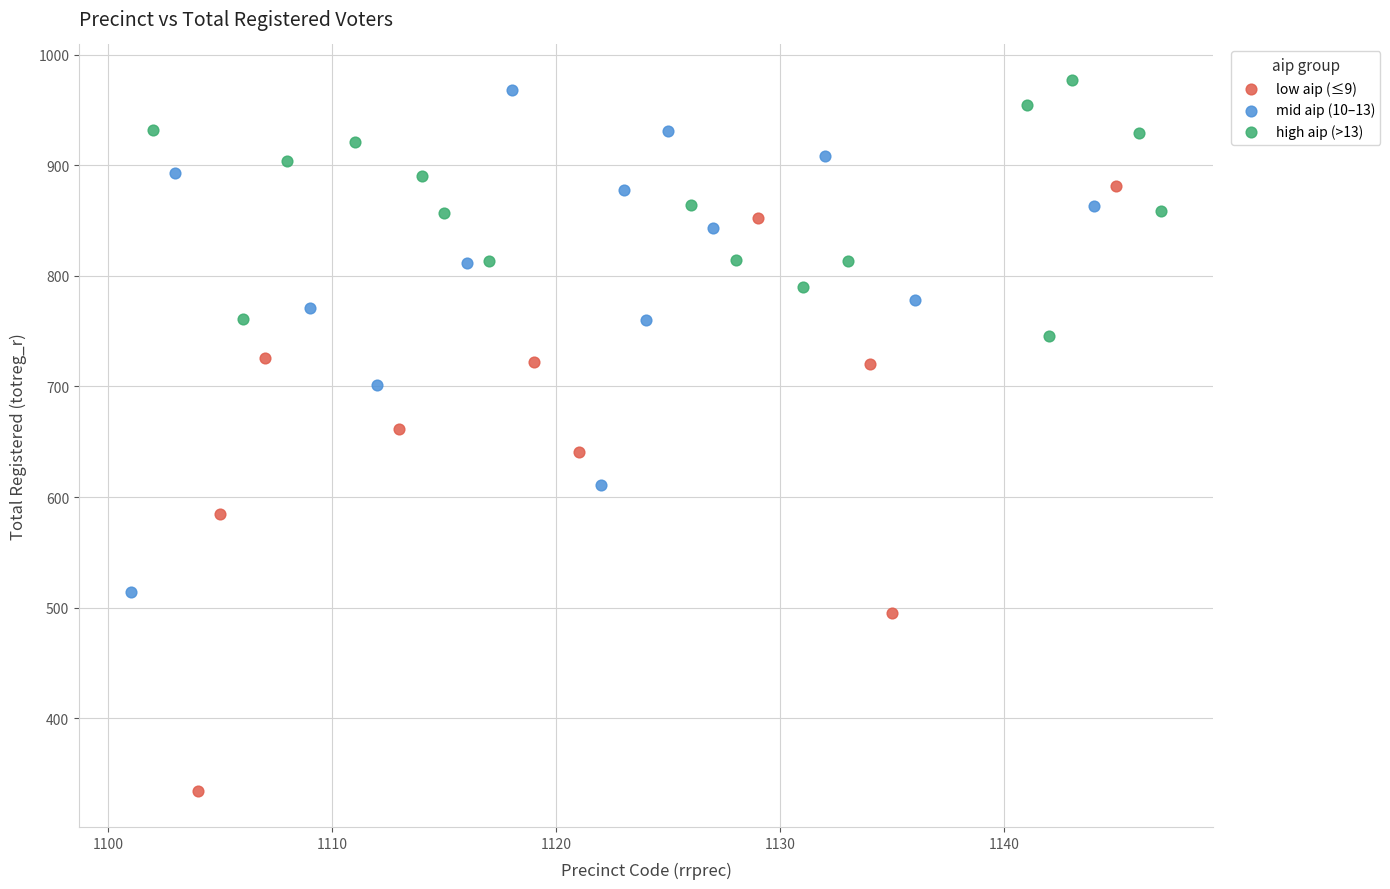

Which series has the widest spread of Y values?

low aip (≤9)